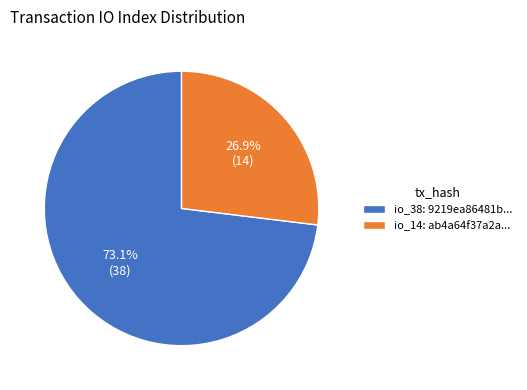

How many slices are in this pie chart?

2